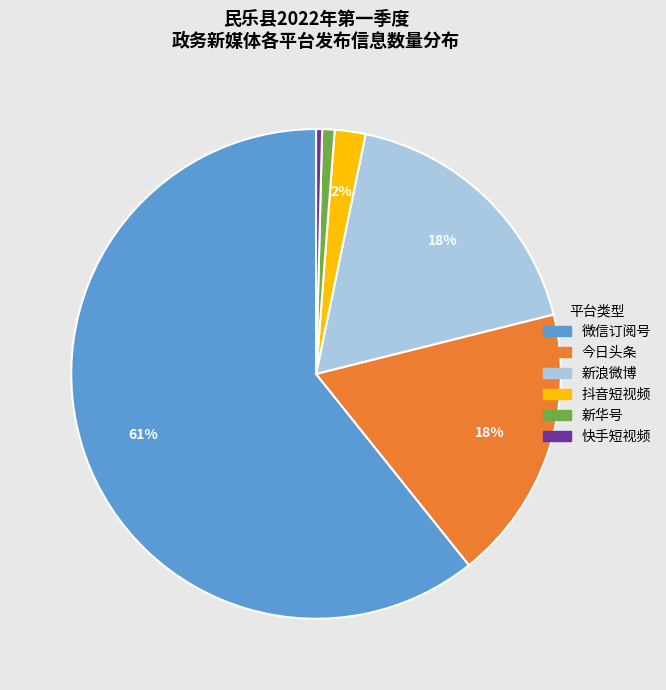

To the nearest percent, what percentage of the pie is 微信订阅号?

61%